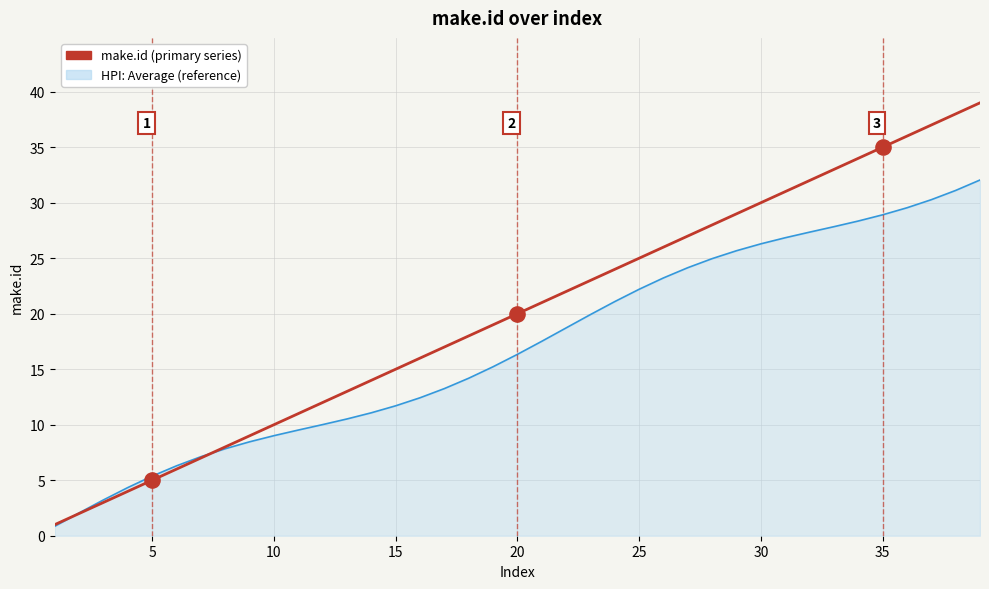

Which series has the largest range (max minus min)?

make.id (primary series)